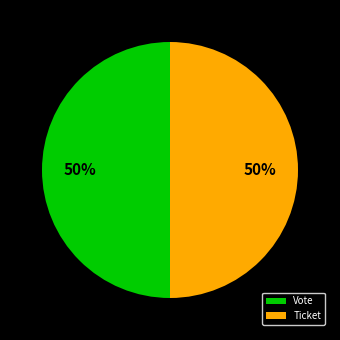

To the nearest percent, what is the difference between the largest and smallest slice percentages?

0%